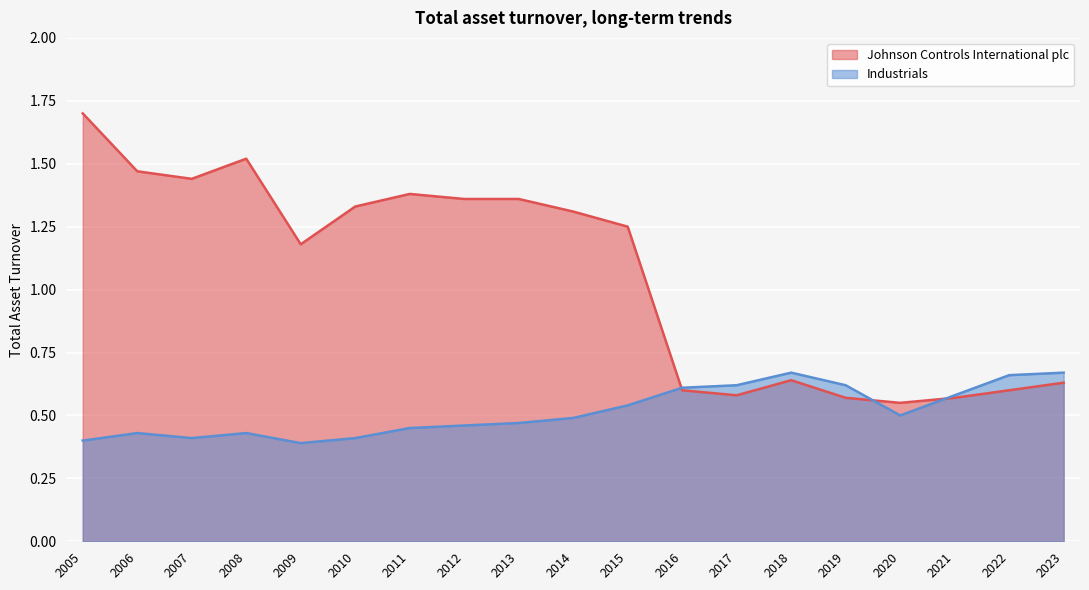

At which category is the sum across all series the highest?

2005